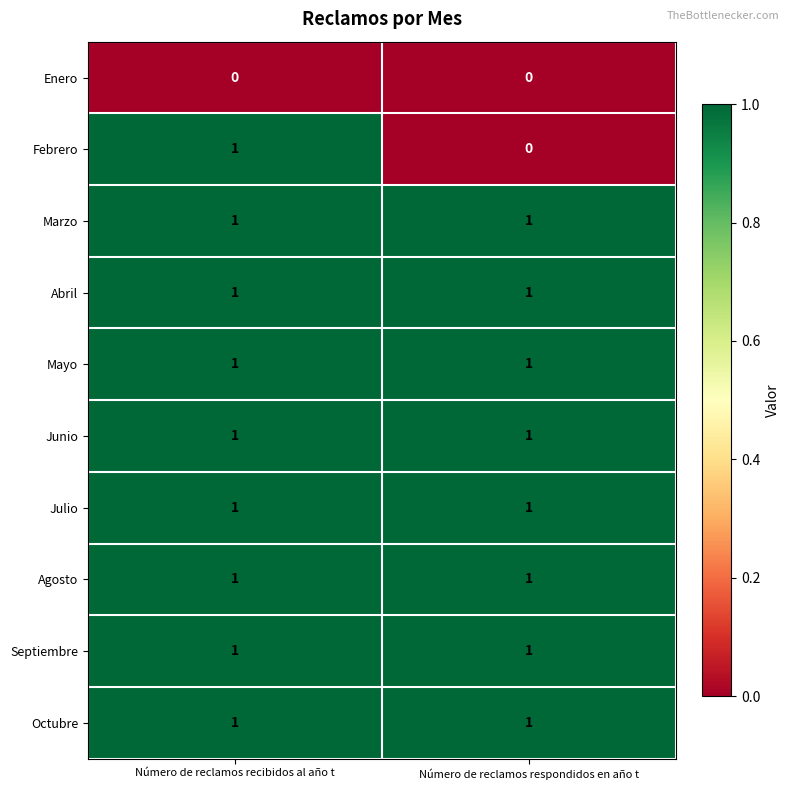

List the labels in order of Febrero value, largest first.

Número de reclamos recibidos al año t, Número de reclamos respondidos en año t